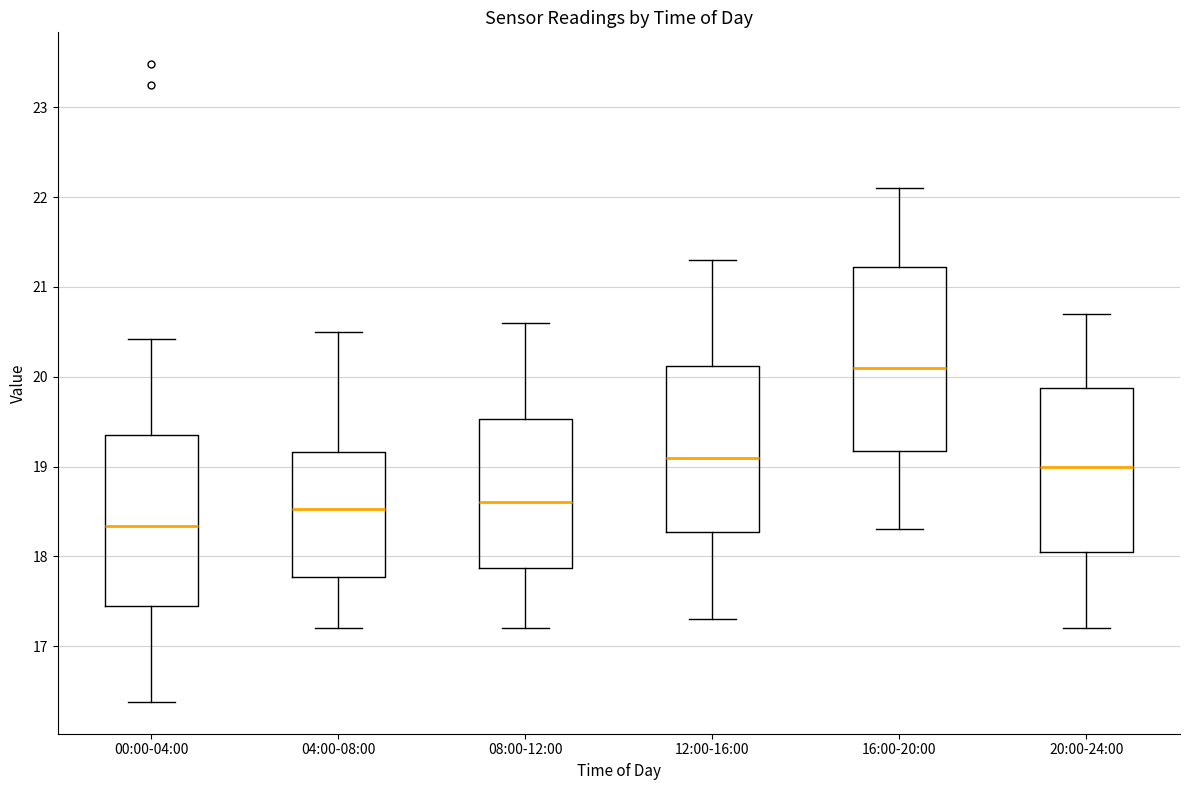

Reading left to right, read every box against the y-axis: the position of its median line, the range the box covers, and the ends of its whiskers. The values are not printed on the chart, so give them approximately, as read against the axis.

00:00-04:00: median 18.3, box 17.4 to 19.4, whiskers 16.4 to 20.4
04:00-08:00: median 18.5, box 17.8 to 19.2, whiskers 17.2 to 20.5
08:00-12:00: median 18.6, box 17.9 to 19.5, whiskers 17.2 to 20.6
12:00-16:00: median 19.1, box 18.3 to 20.1, whiskers 17.3 to 21.3
16:00-20:00: median 20.1, box 19.2 to 21.2, whiskers 18.3 to 22.1
20:00-24:00: median 19.0, box 18.1 to 19.9, whiskers 17.2 to 20.7